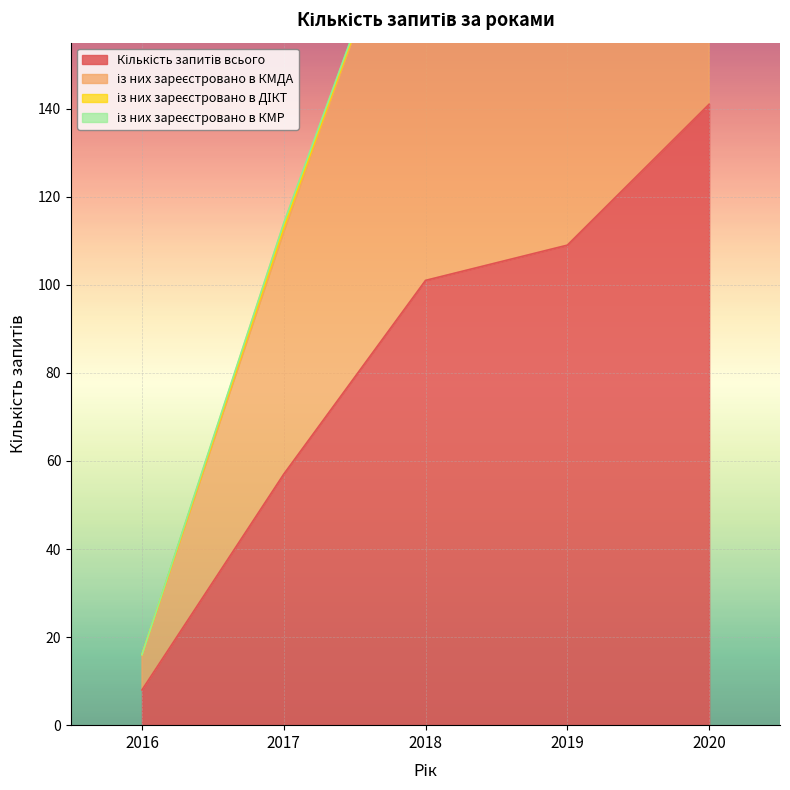

Which category has the highest value across all series?

2020